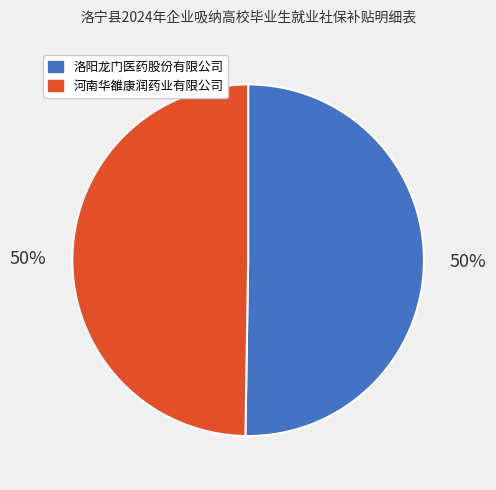

How many segments does this pie chart have?

2